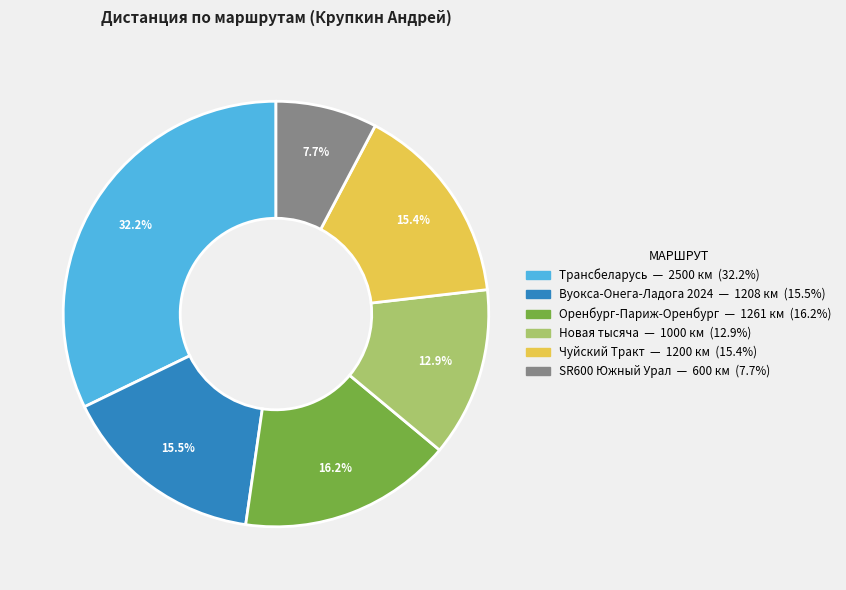

Is it true that Оренбург-Париж-Оренбург is 16% of the pie?

True